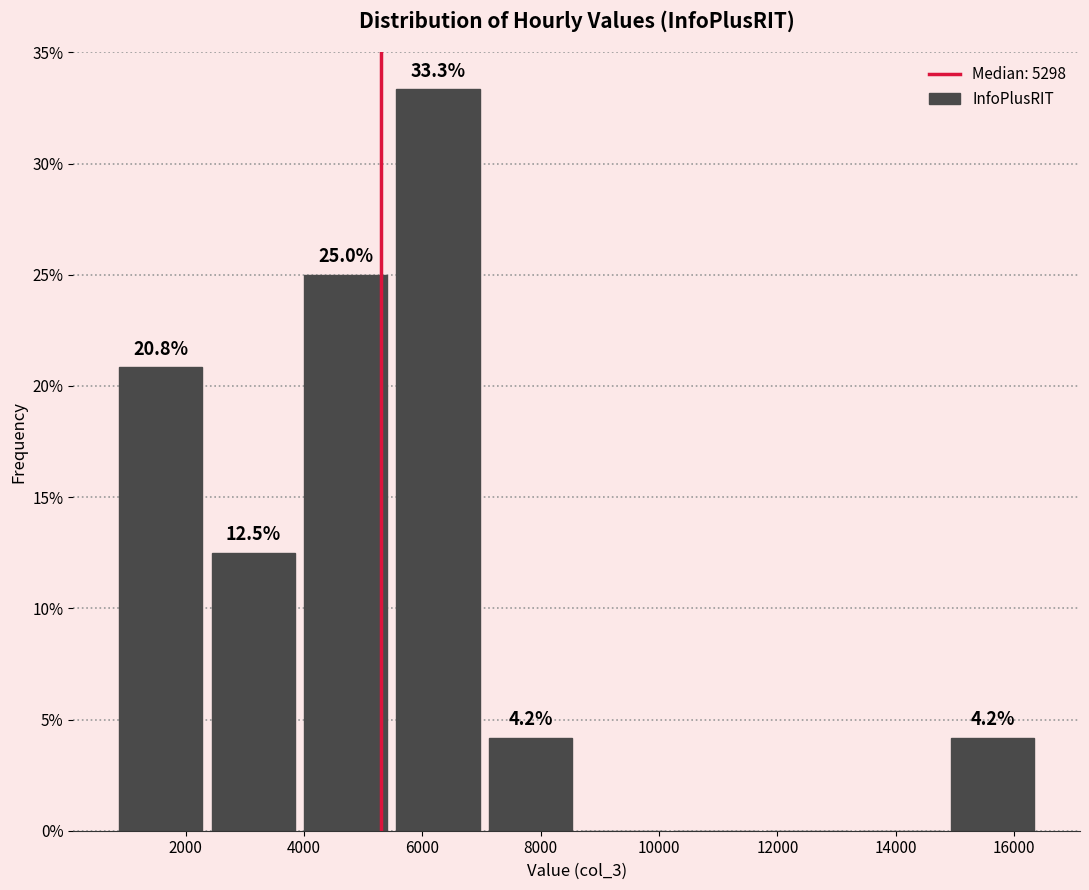

Which range on the x-axis has the tallest bar?

5600 to 7200